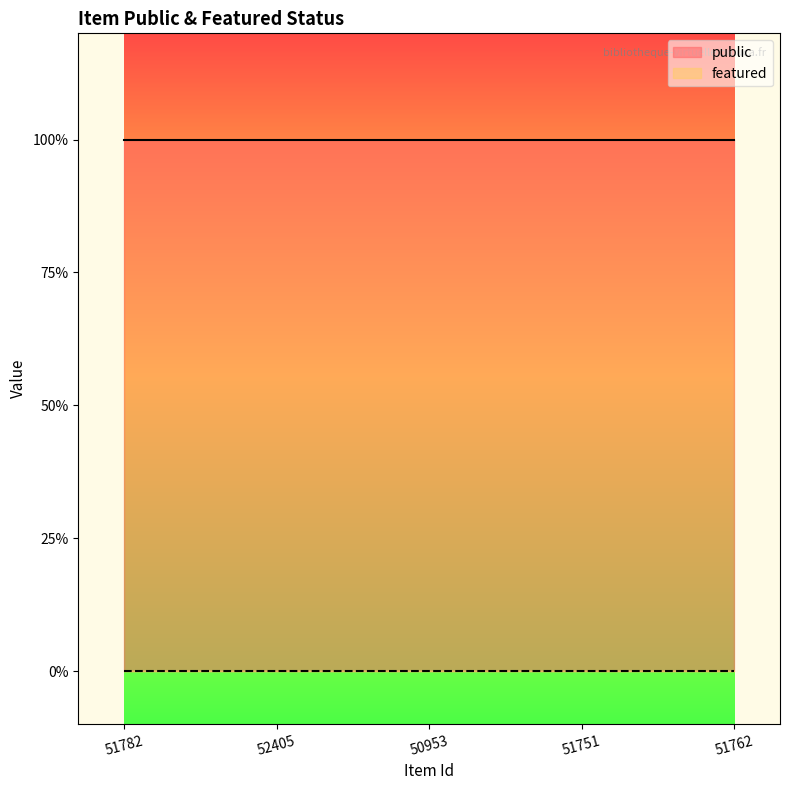

List the labels in order of featured value, largest first.

51782, 52405, 50953, 51751, 51762